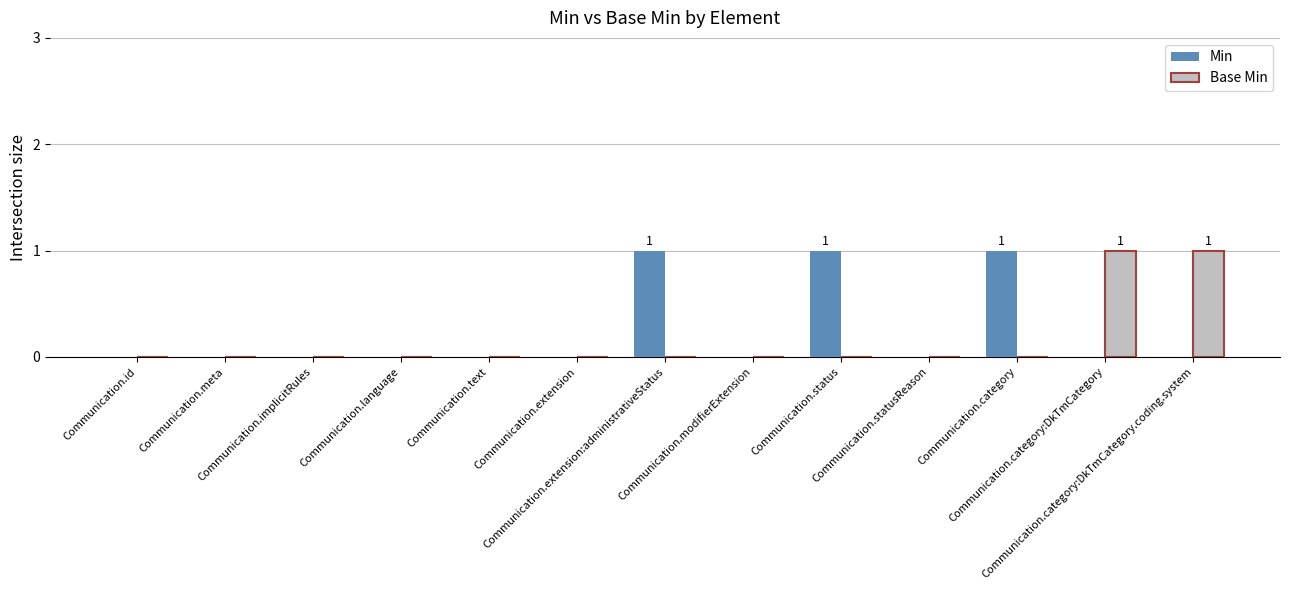

How many series are shown in this chart?

2